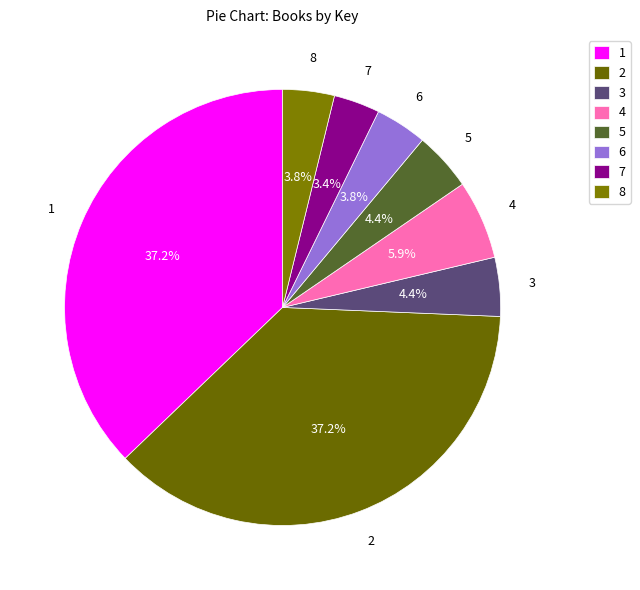

Do 4 and 8 together represent more than half of the pie?

No